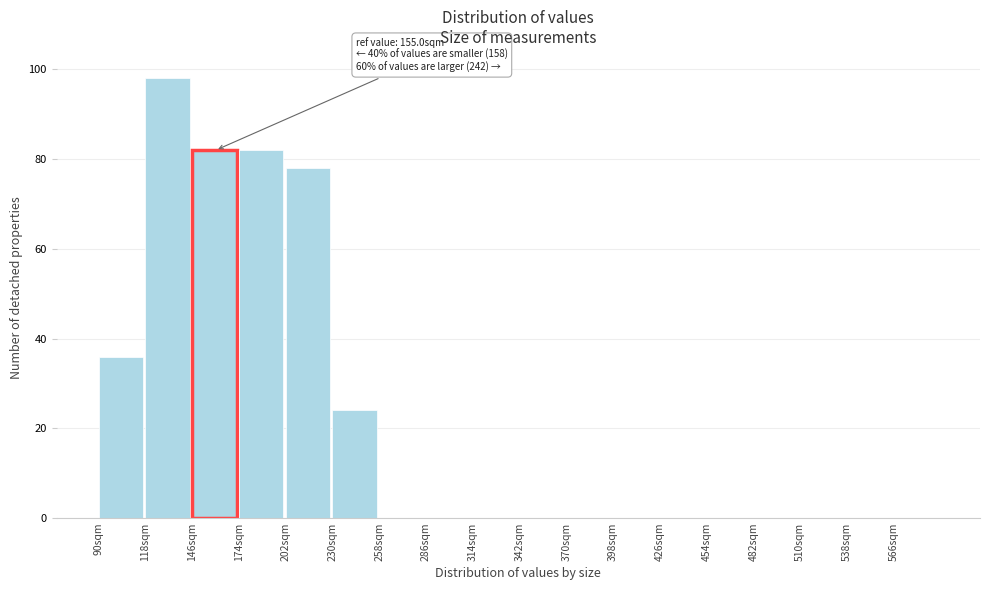

Which range on the x-axis has the tallest bar?

118 to 146